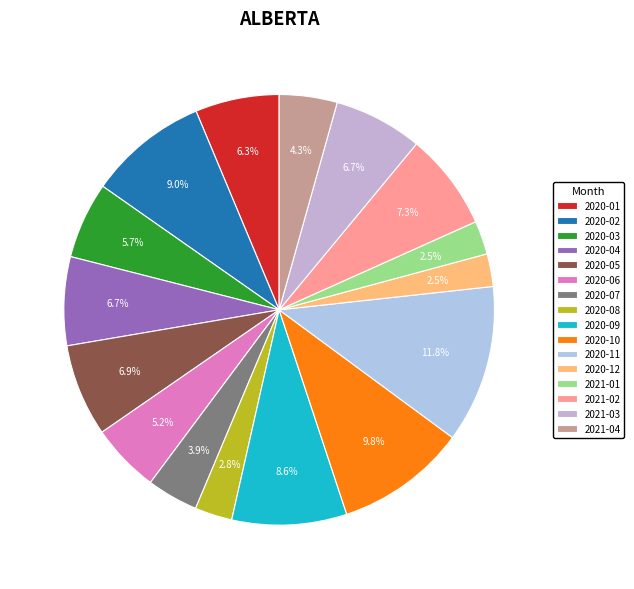

What portion of the pie excludes 2020-10?

90.2%